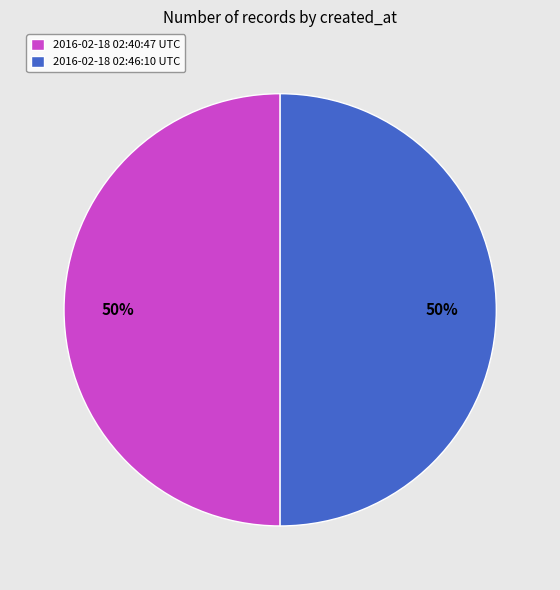

To the nearest percent, what is the average slice percentage?

50%